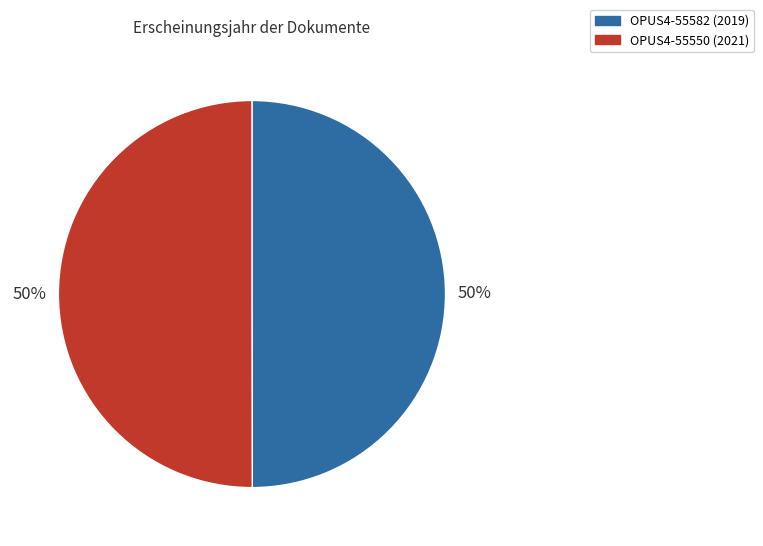

Do OPUS4-55582 (2019) and OPUS4-55550 (2021) together represent more than half of the pie?

Yes